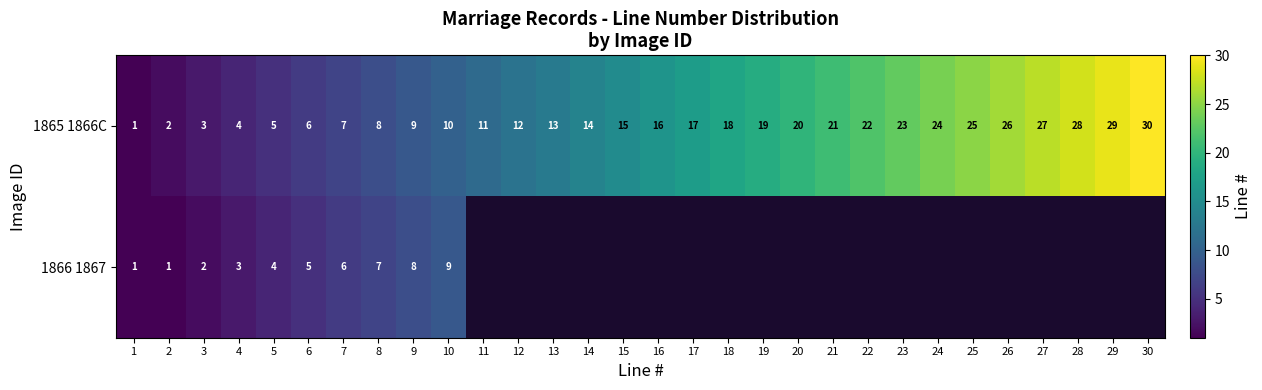

At which category is the sum across all series the highest?

10